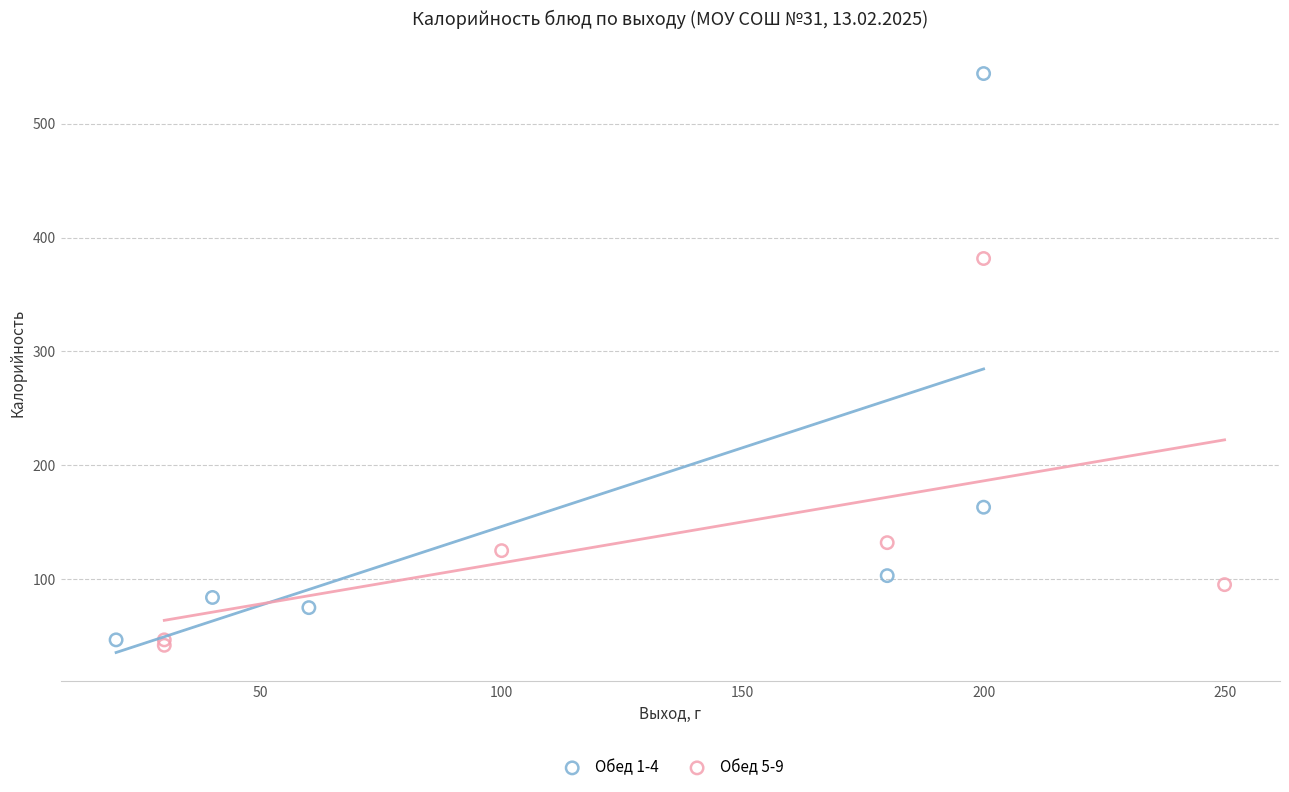

Which series reaches the maximum Y coordinate?

Обед 1-4